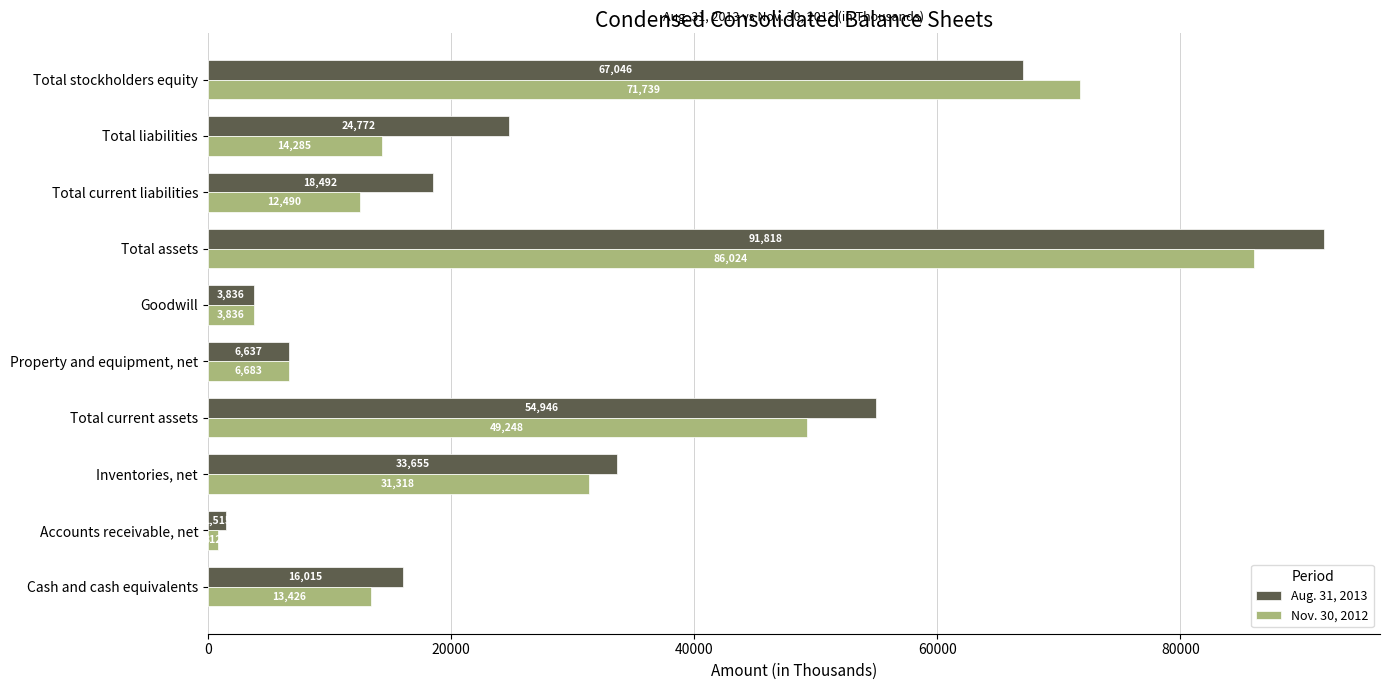

List the series in order of their peak value, lowest first.

Nov. 30, 2012, Aug. 31, 2013